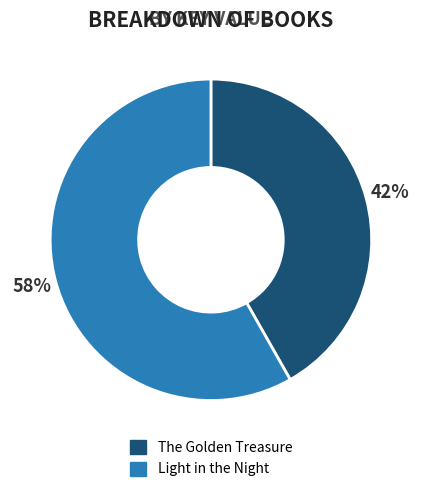

What percentage is the The Golden Treasure slice, to the nearest percent?

42%